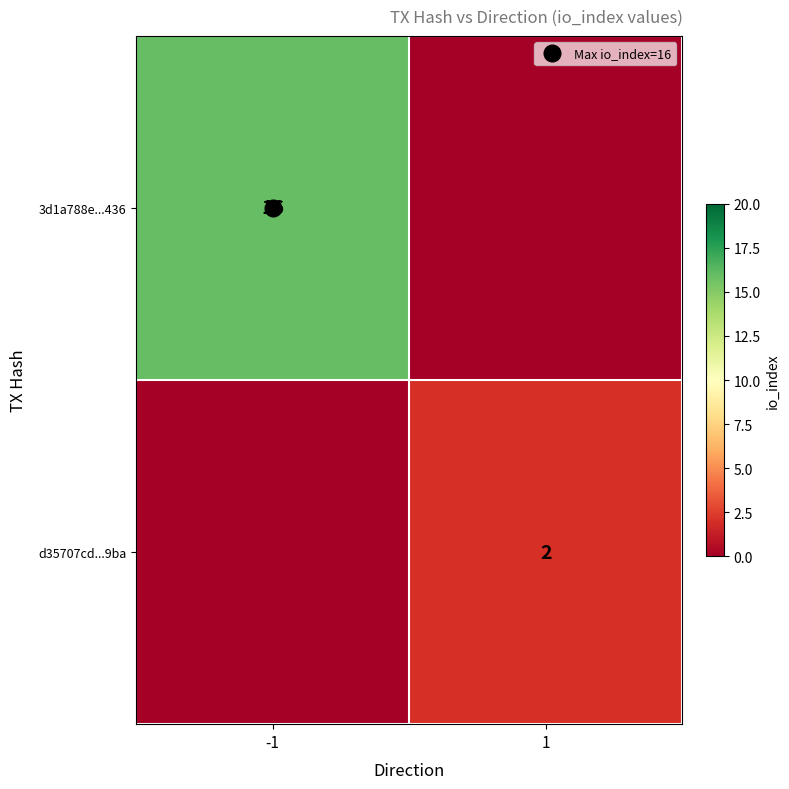

How many data points in 3d1a788e...436 are less than 16?

1